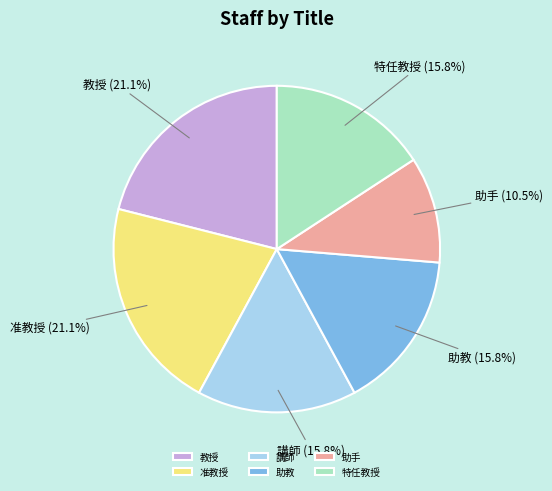

How many slices are in this pie chart?

6